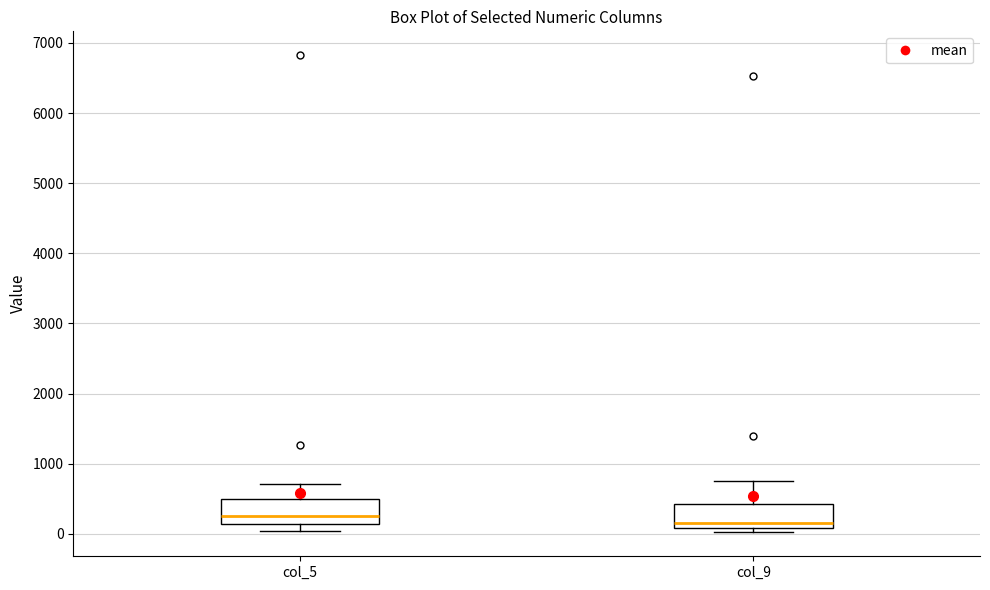

Which box has the lowest median line?

col_9